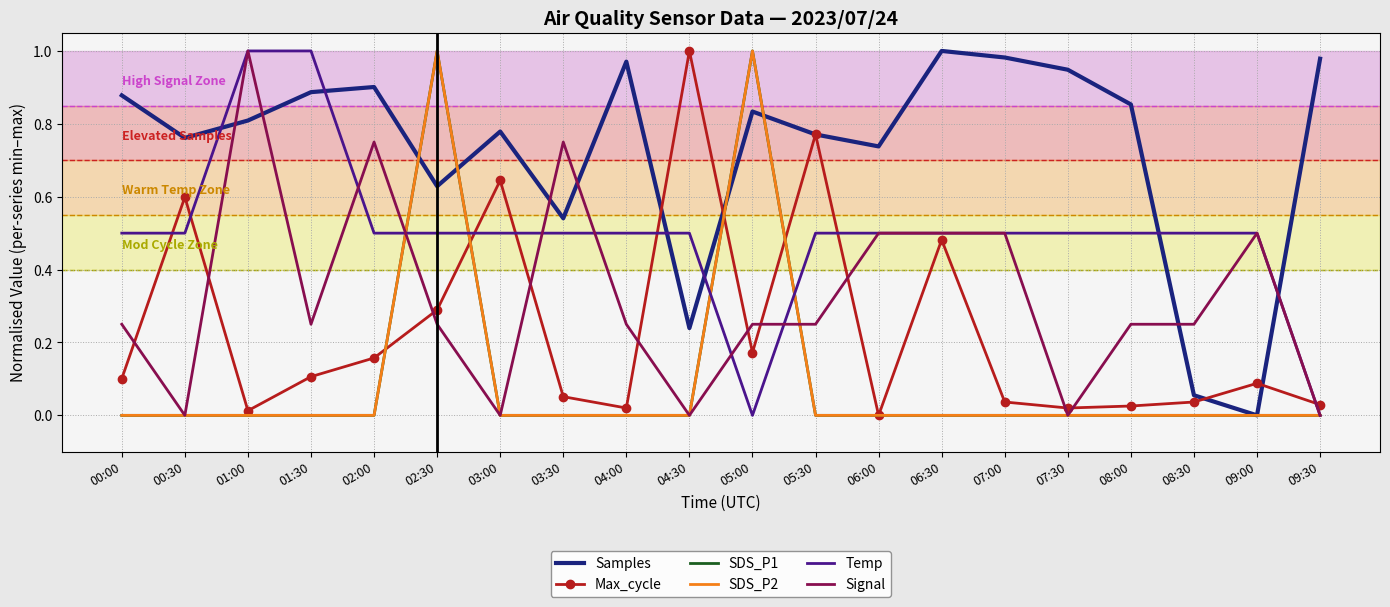

What is the total value across all series at 01:00?

2.8